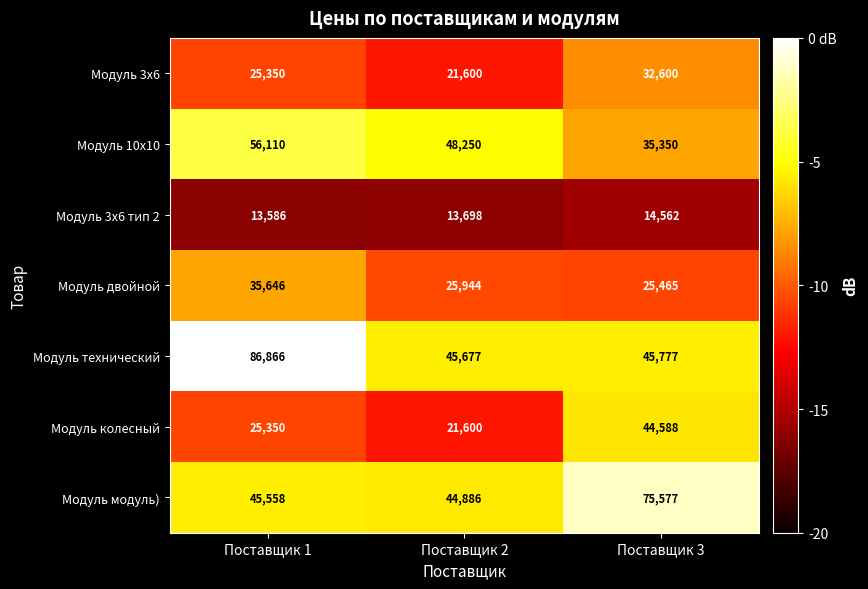

Reading left to right, what are all the values shown in this chart?

Модуль 3х6: 25350	21600	32600
Модуль 10х10: 56110	48250	35350
Модуль 3х6 тип 2: 13586	13698	14562
Модуль двойной: 35646	25944	25465
Модуль технический: 86866	45677	45777
Модуль колесный: 25350	21600	44588
Модуль модуль): 45558	44886	75577